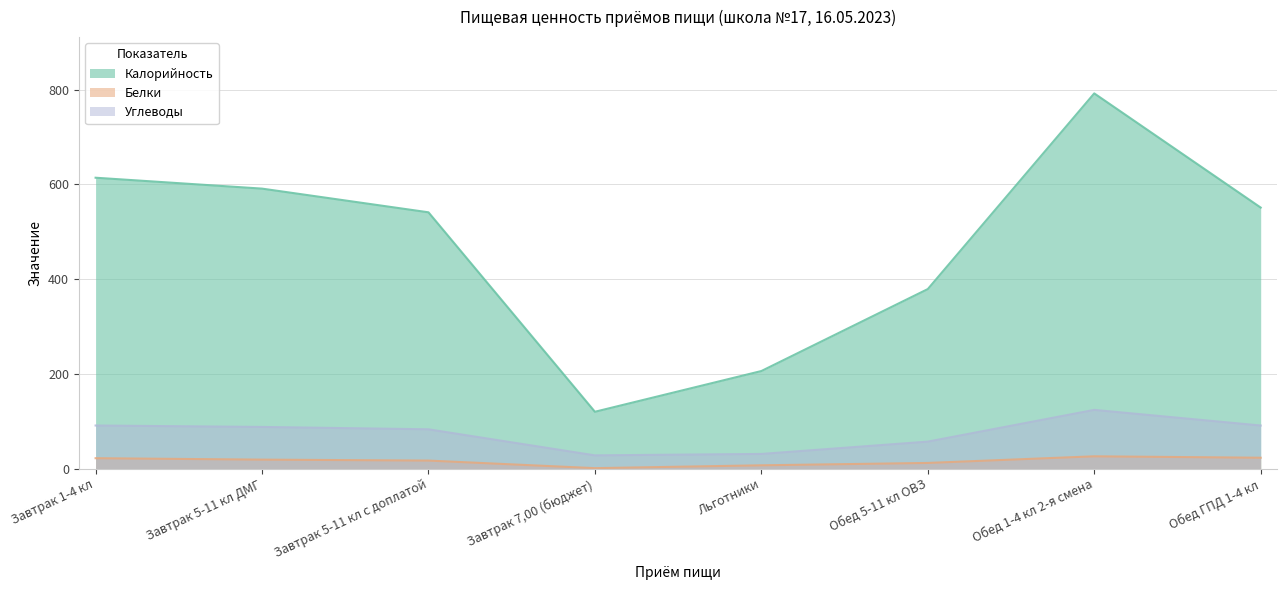

True or false: Белки has more than 1 interior local peaks.

False